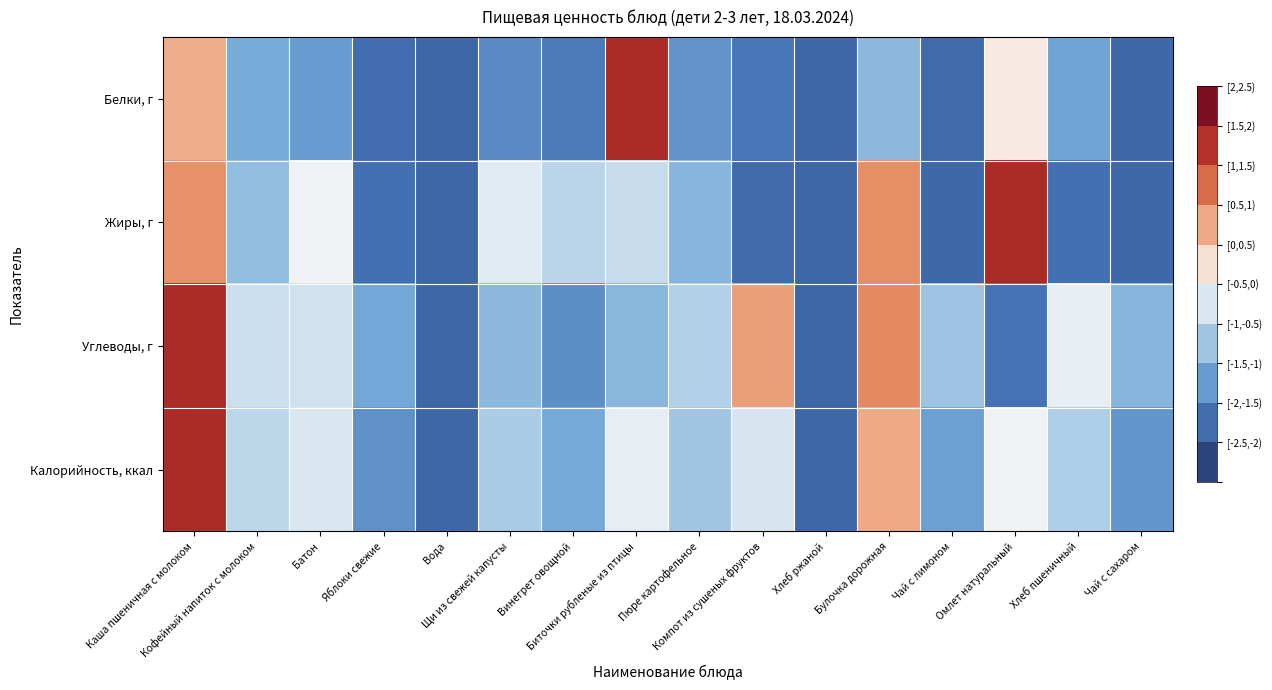

What is the maximum value shown in the chart?

2.0